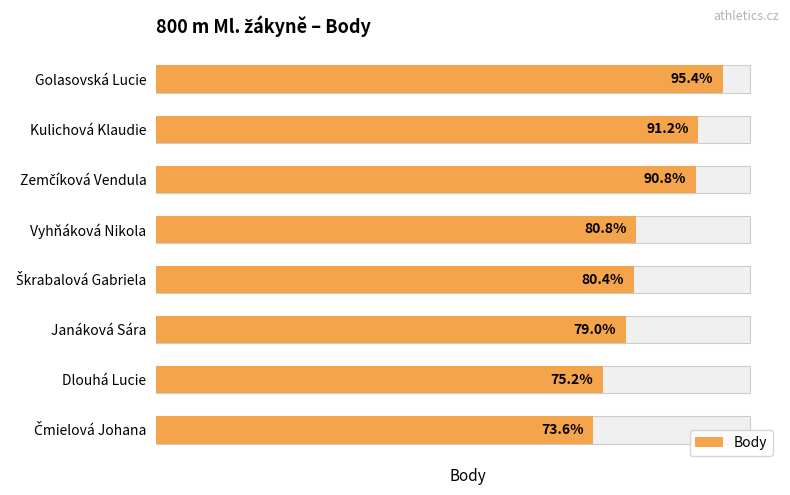

Reading left to right, what are all the values shown in this chart?

477	456	454	404	402	395	376	368